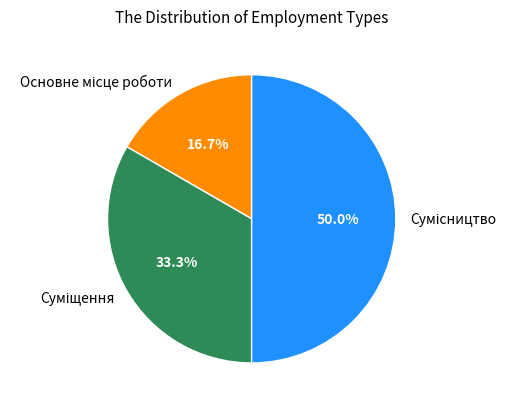

To the nearest percent, what percentage of the pie is Суміщення?

33%